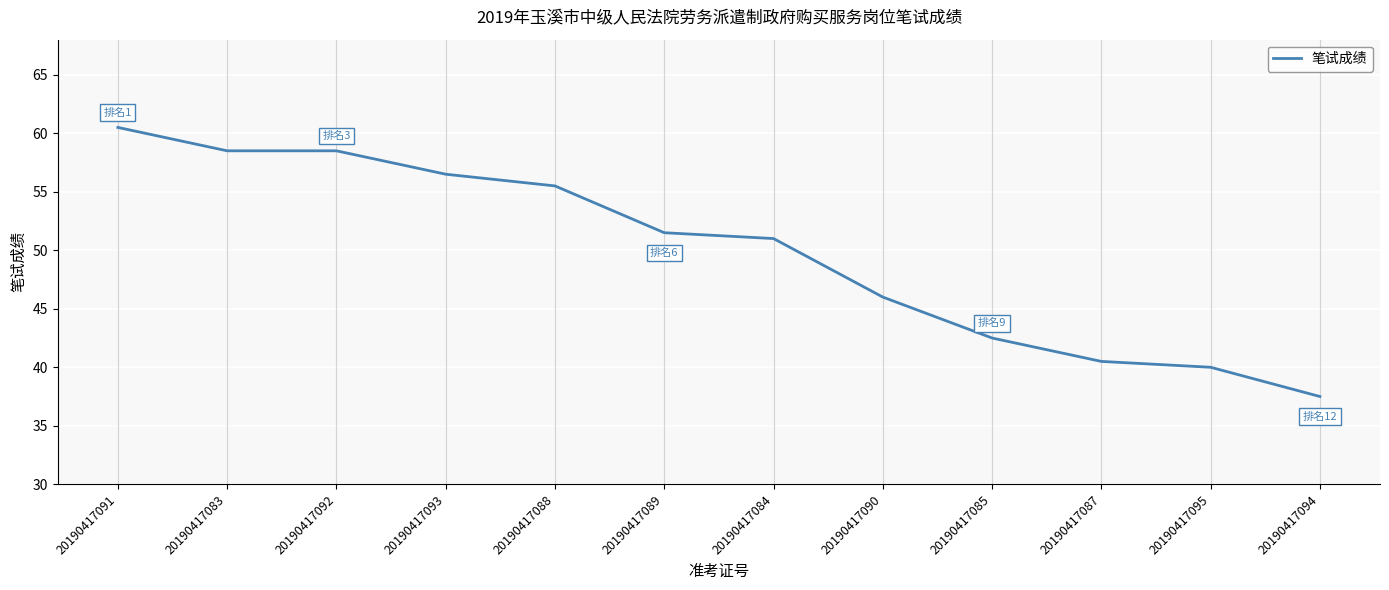

True or false: the data has more than 2 interior local peaks.

False